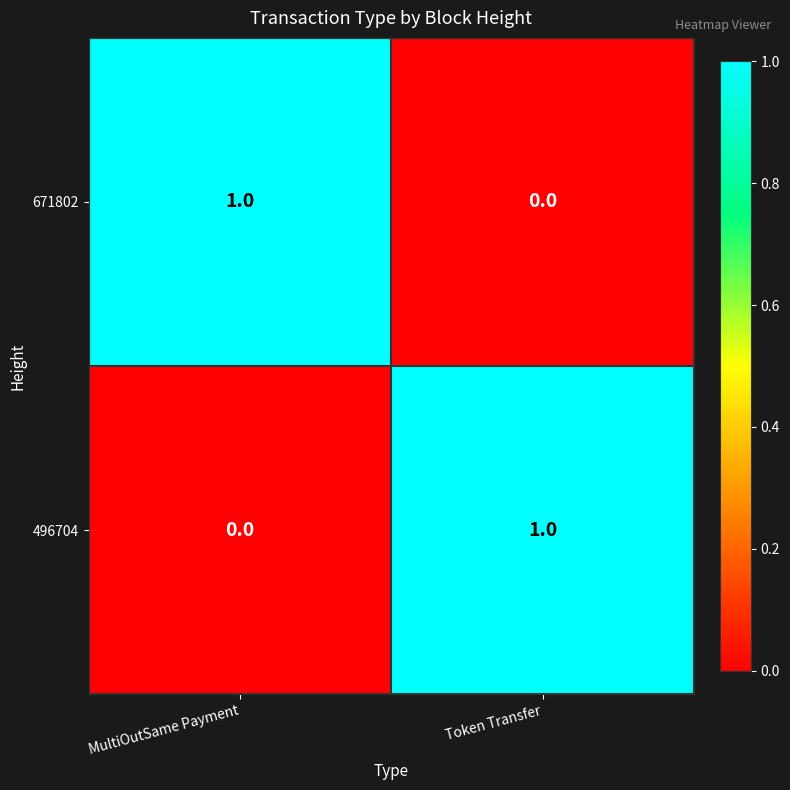

At which label is 671802 closest to 0?

Token Transfer